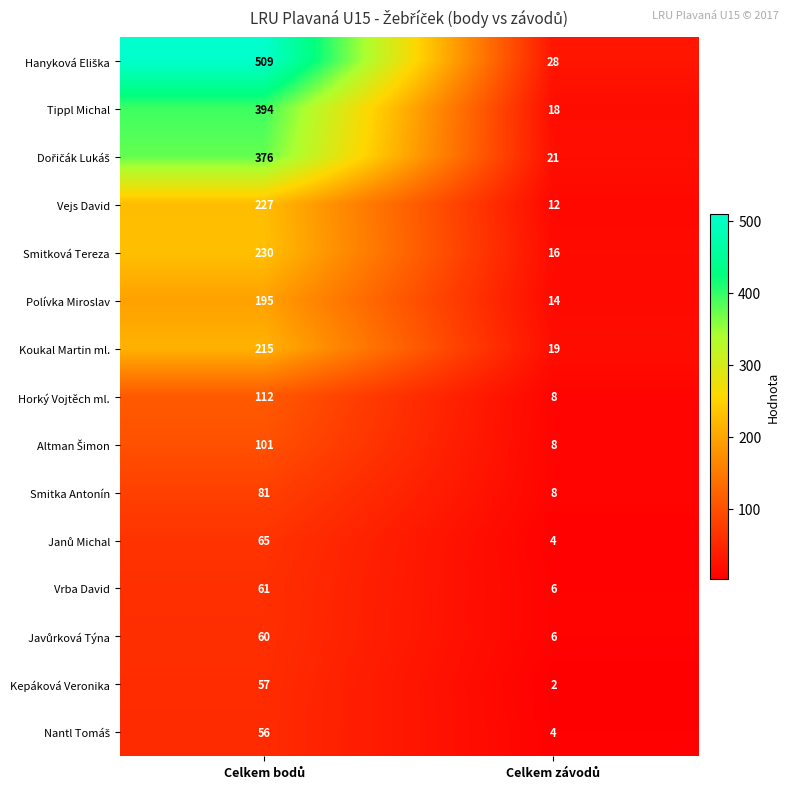

What is the sum of all Koukal Martin ml. values?

234